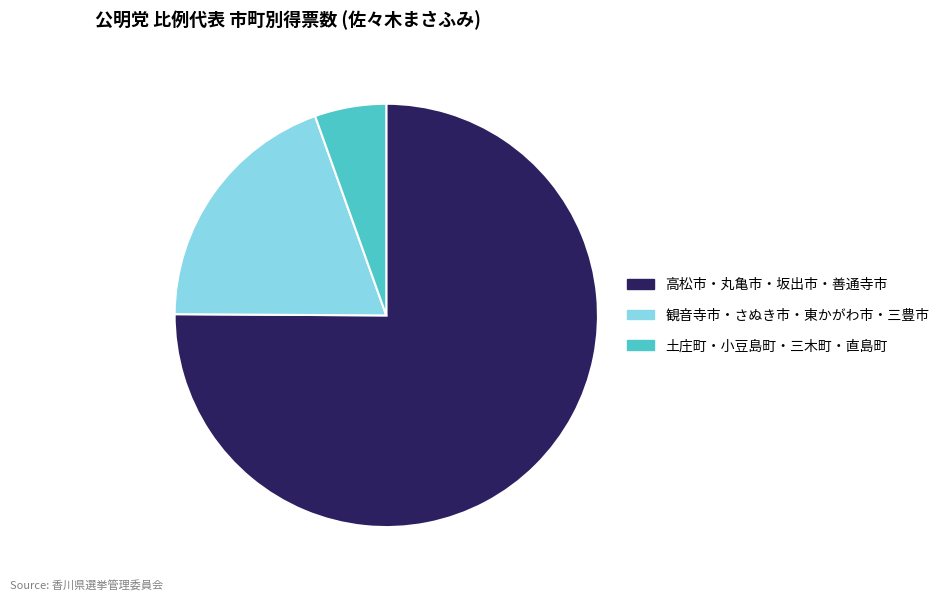

Count the number of slices in the pie.

3